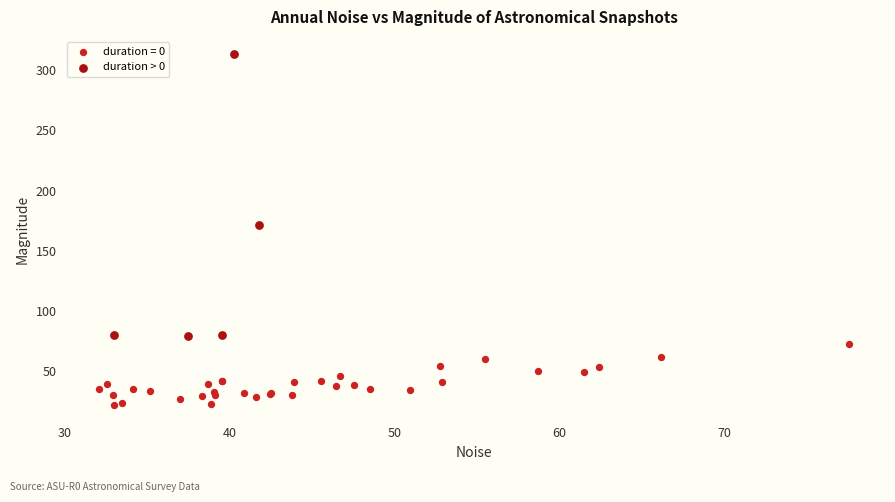

Which series reaches the maximum Y coordinate?

duration > 0